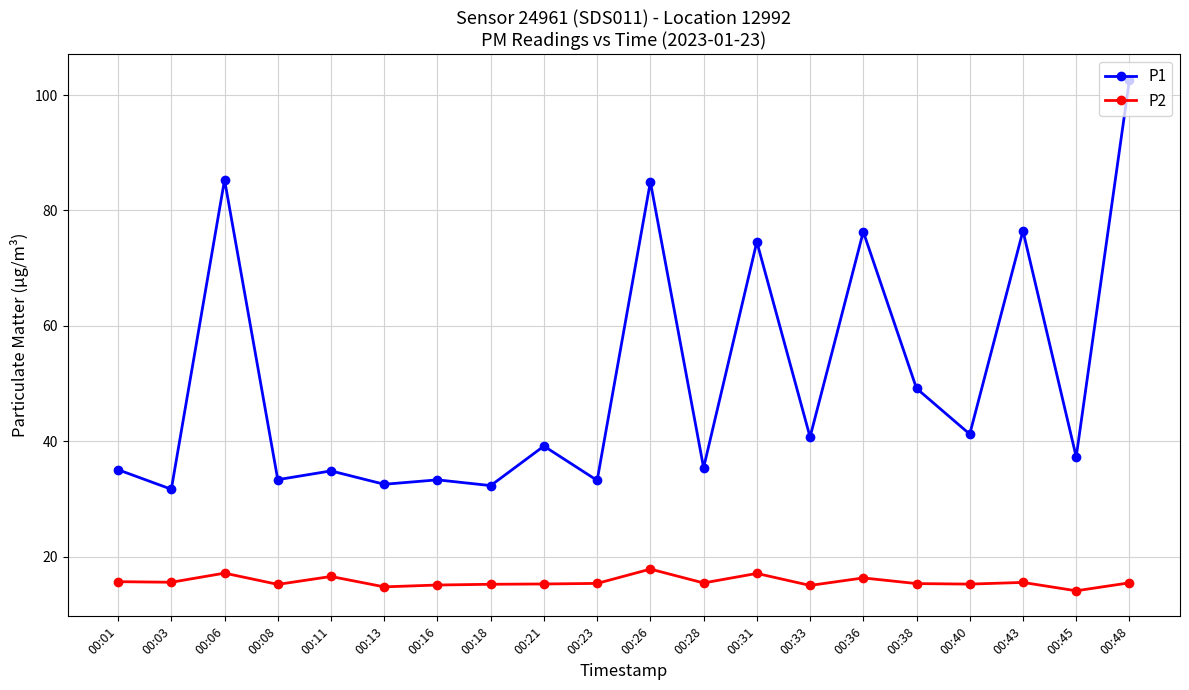

True or false: P2 and P1 intersect in this chart.

False